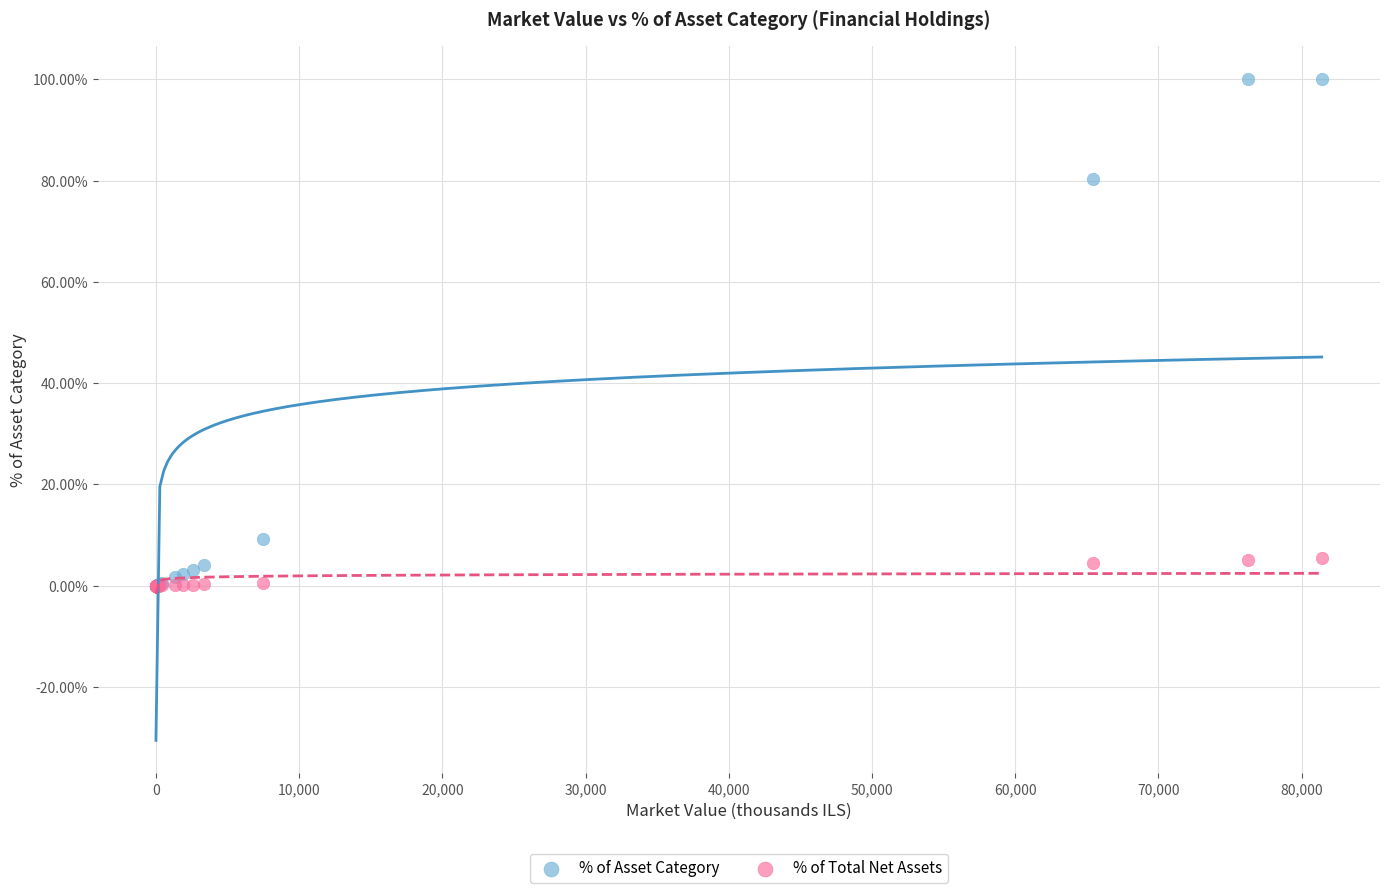

What are all the series names shown in the legend?

% of Asset Category, % of Total Net Assets